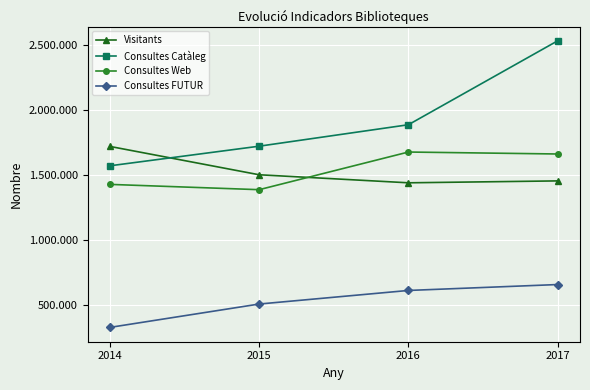

Reading left to right, list all the values displayed in this chart.

Visitants: 1719483	1501315	1439415	1454054
Consultes Catàleg: 1570349	1721271	1886471	2532432
Consultes Web: 1427157	1386448	1676316	1661232
Consultes FUTUR: 326164	506021	610577	656086